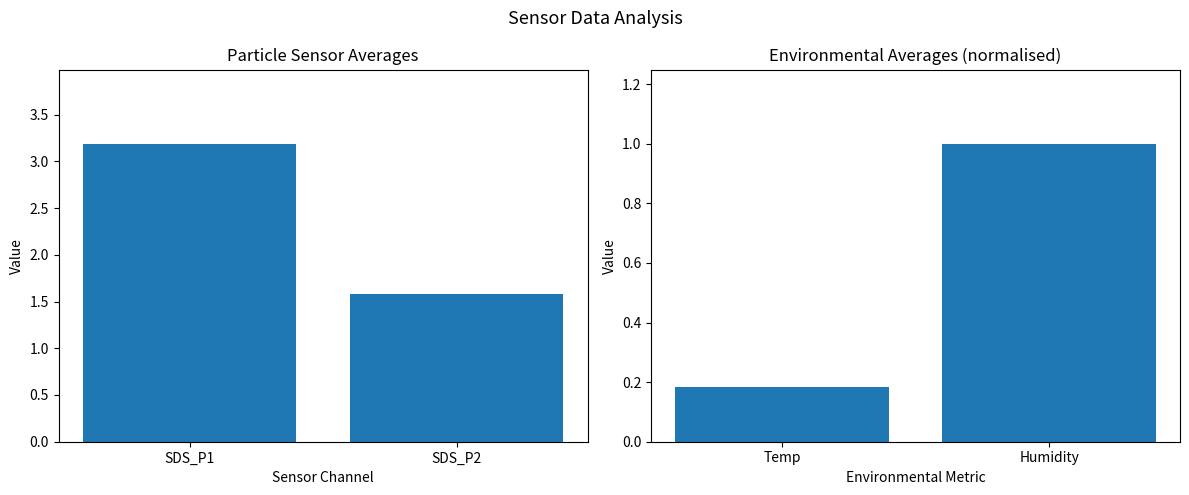

What is the sum of all Normalised Mean values?

1.2